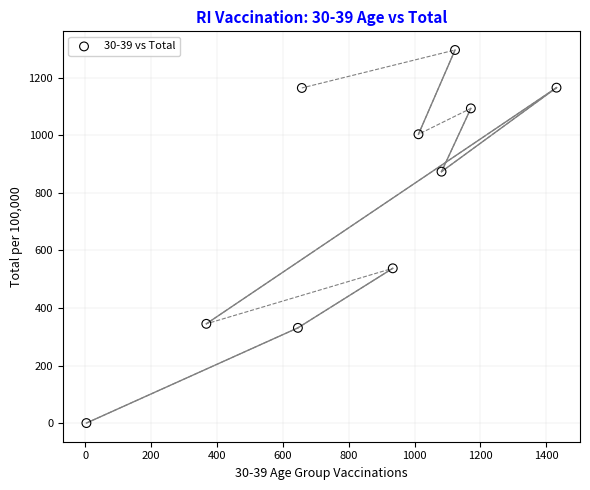

What Y value in the scatter plot is closest to 648?

538